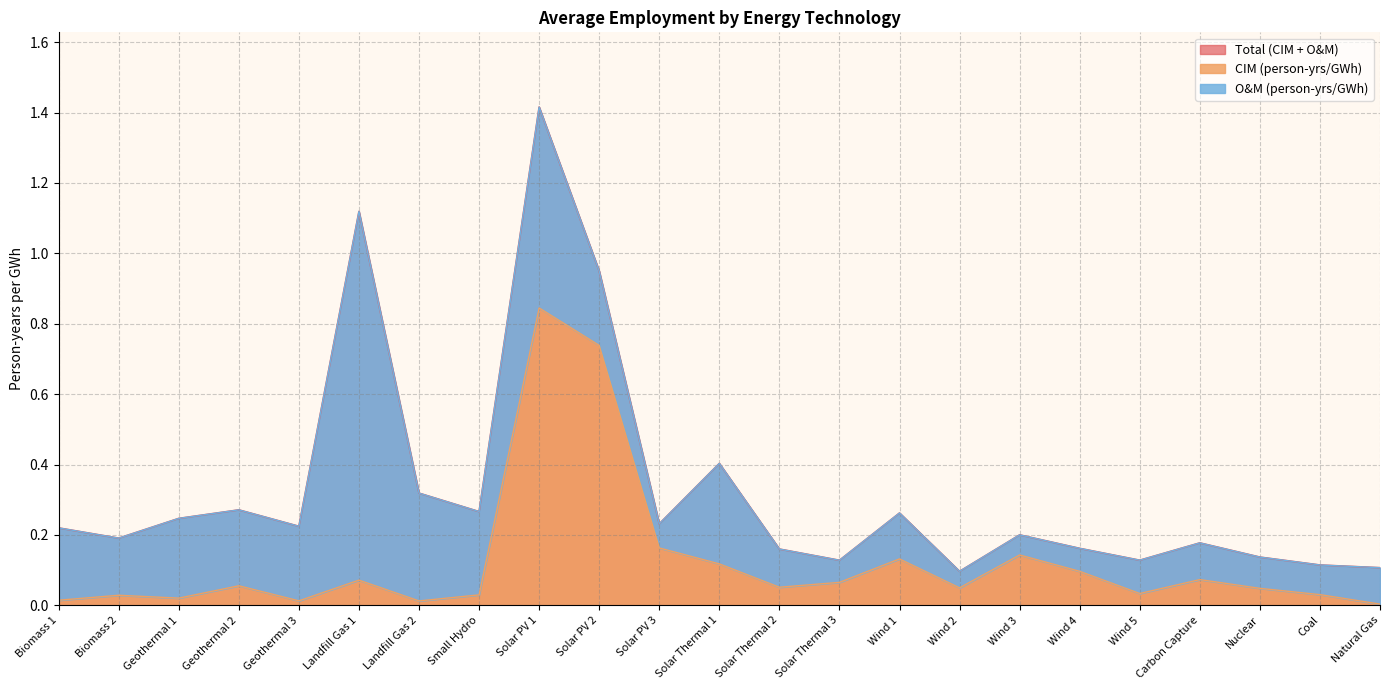

Read the CIM (person-yrs/GWh) value at Solar PV 2.

0.7